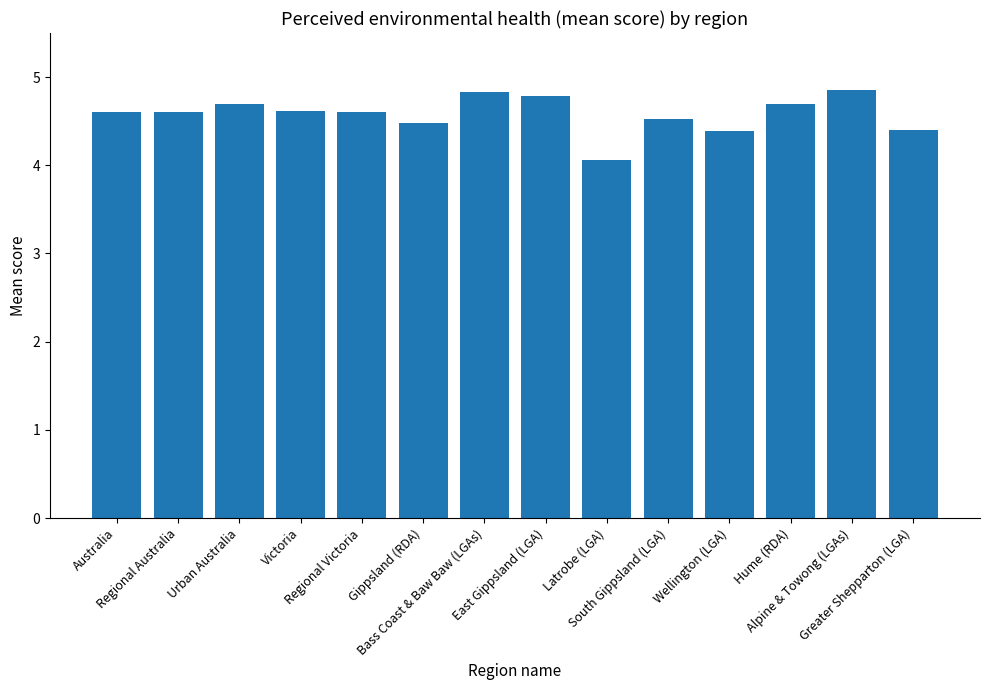

Is it true that the value at Regional Victoria is 4.6?

True